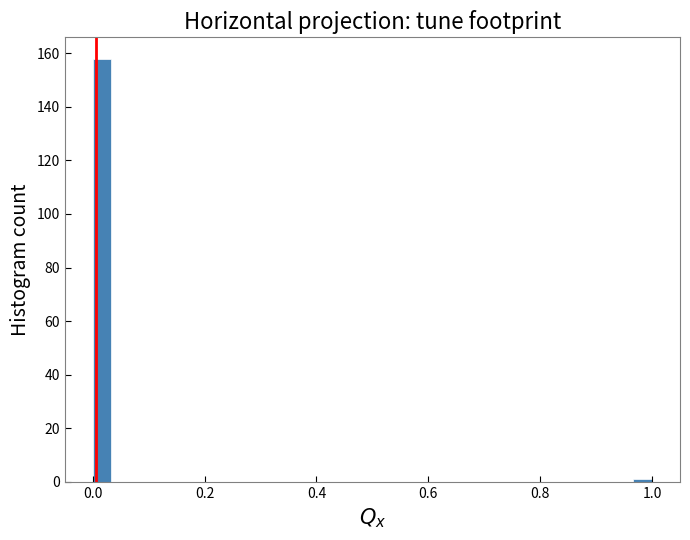

Around what value on the x-axis is the tallest bar? Give the approximate position of its centre, as read against the axis.

0.02